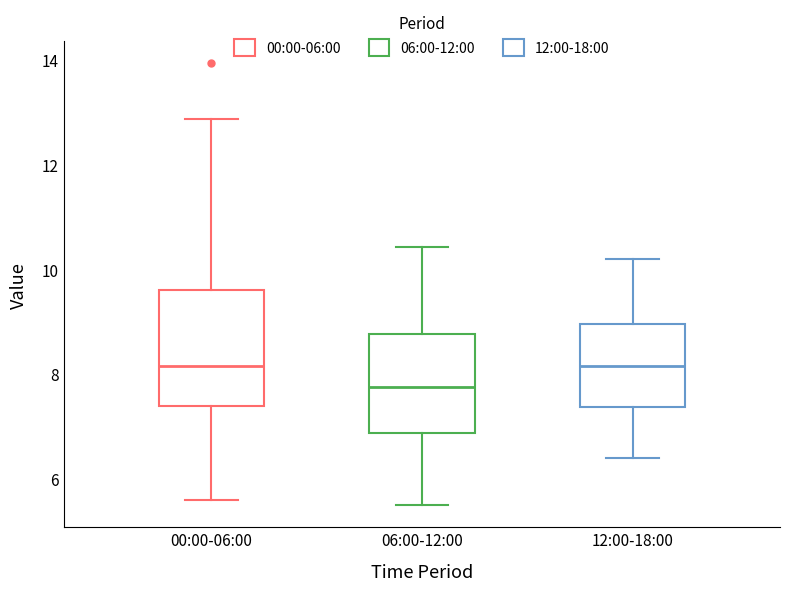

Where does the lower whisker of the box for 12:00-18:00 end on the y-axis? The values are not printed on the chart, so give them approximately, as read against the axis.

6.4